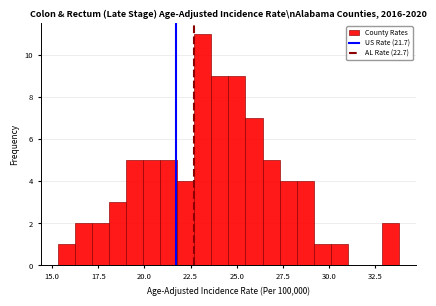

Read against the x-axis, roughly where is the centre of the tallest bar?

23.0